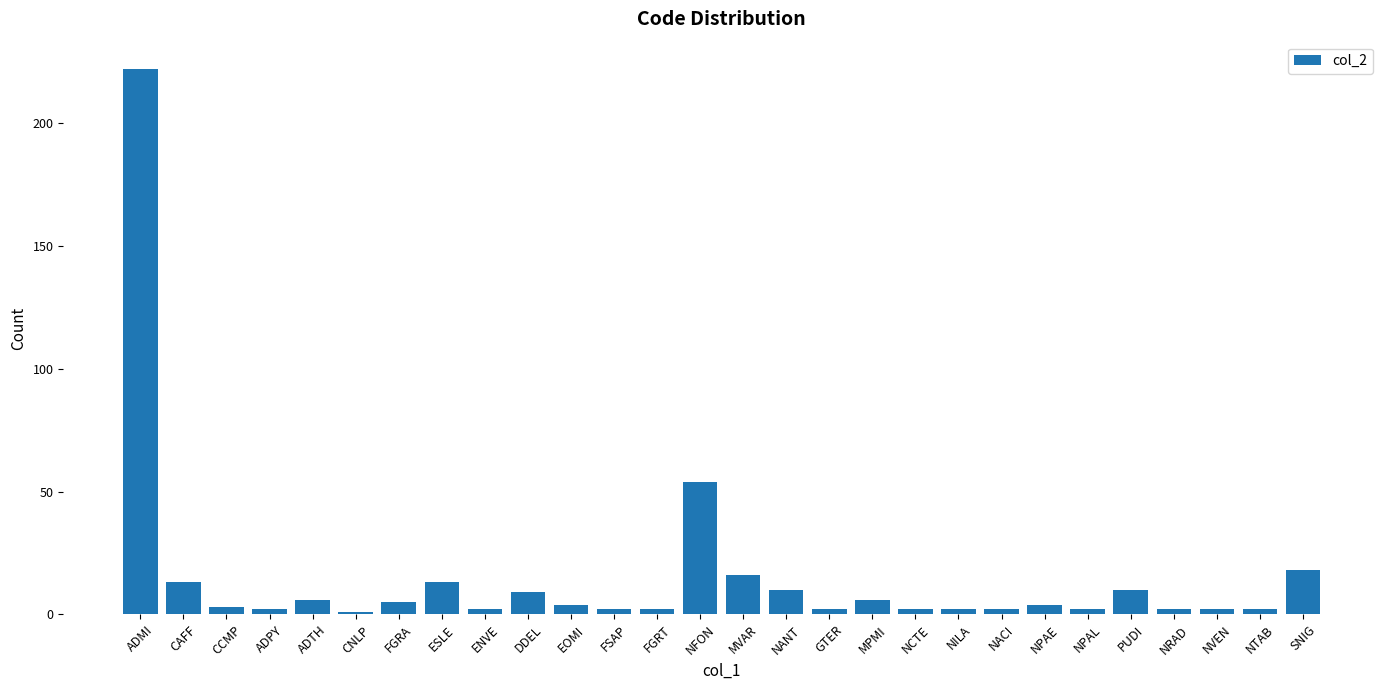

What is the label of the 11th bar from the right?

MPMI